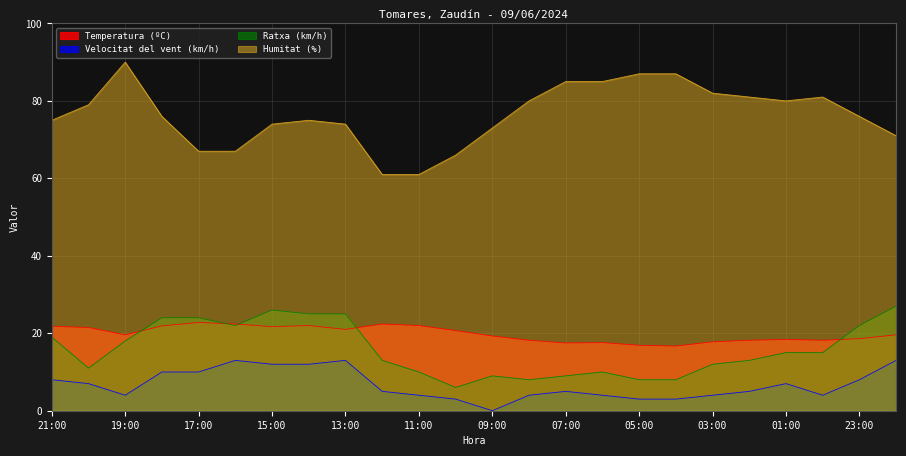

Is it true that Humitat (%) equals 141.6 at 19:00?

False